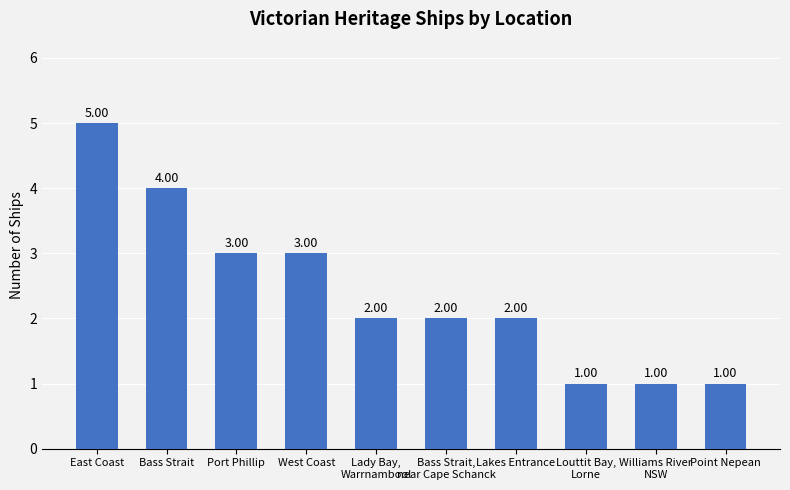

At which label does the data first exceed 2?

East Coast